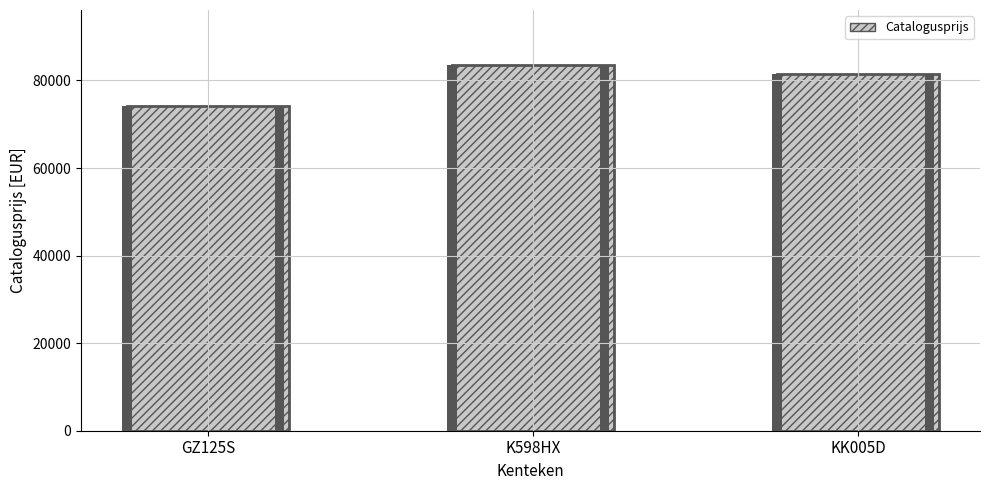

What is the ratio of the value at GZ125S to the value at K598HX?

0.9